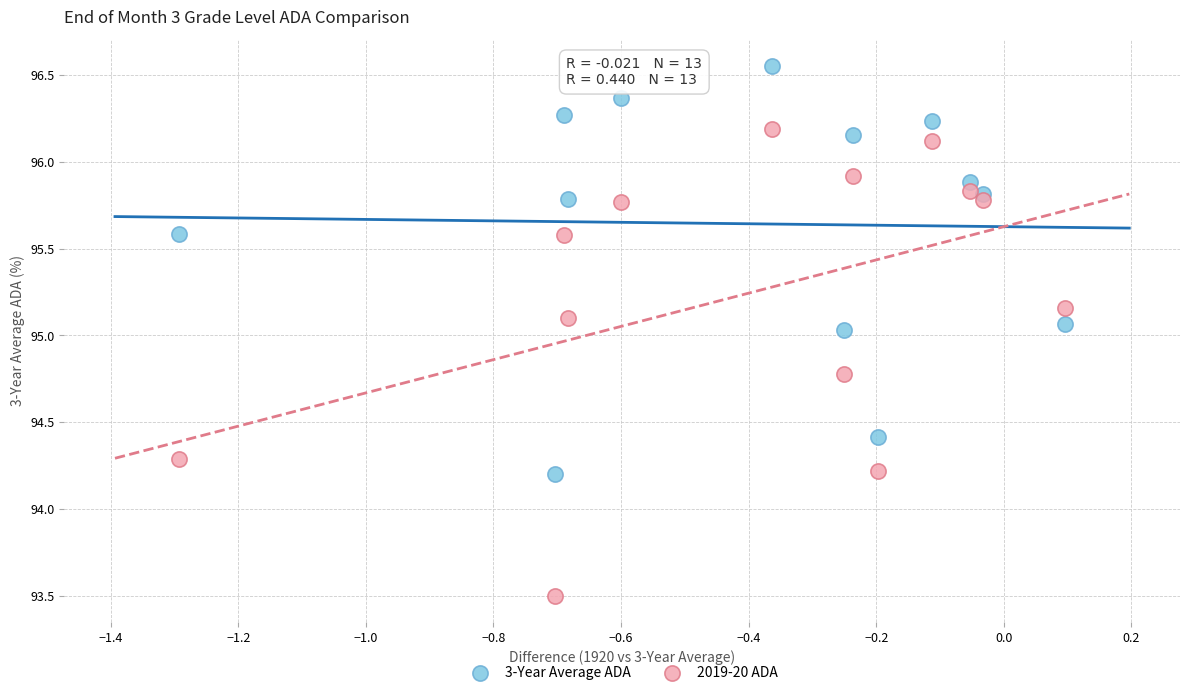

Which series reaches the minimum Y coordinate?

2019-20 ADA